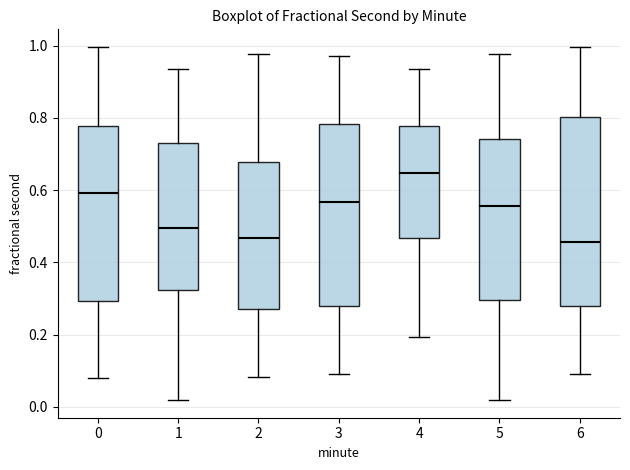

Reading left to right, read every box against the y-axis: the position of its median line, the range the box covers, and the ends of its whiskers. The values are not printed on the chart, so give them approximately, as read against the axis.

0: median 0.60, box 0.30 to 0.78, whiskers 0.08 to 1.00
1: median 0.50, box 0.32 to 0.74, whiskers 0.02 to 0.94
2: median 0.46, box 0.28 to 0.68, whiskers 0.08 to 0.98
3: median 0.56, box 0.28 to 0.78, whiskers 0.10 to 0.98
4: median 0.64, box 0.46 to 0.78, whiskers 0.20 to 0.94
5: median 0.56, box 0.30 to 0.74, whiskers 0.02 to 0.98
6: median 0.46, box 0.28 to 0.80, whiskers 0.10 to 1.00